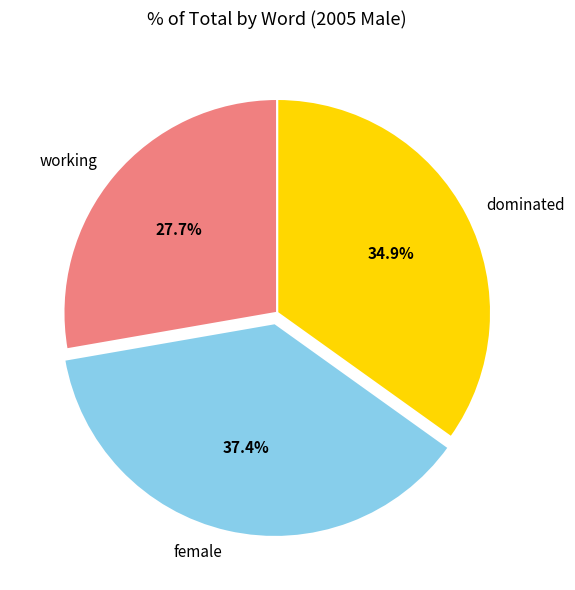

To the nearest percent, what percentage of the pie is working?

28%